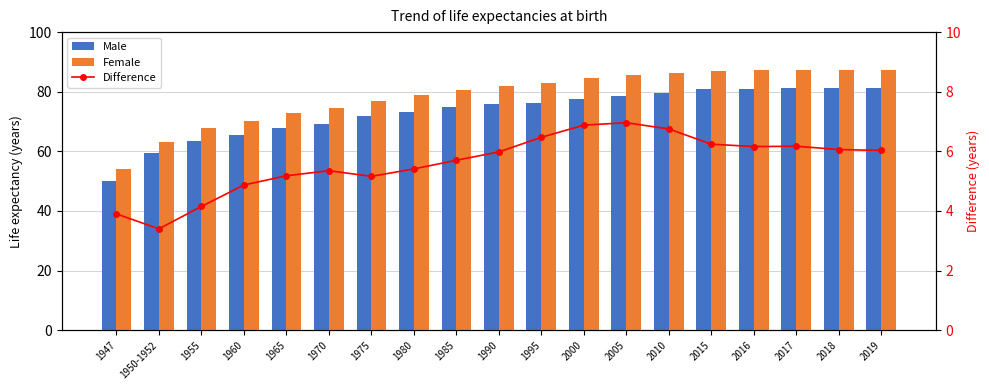

How many data points in Male are less than 75?

9